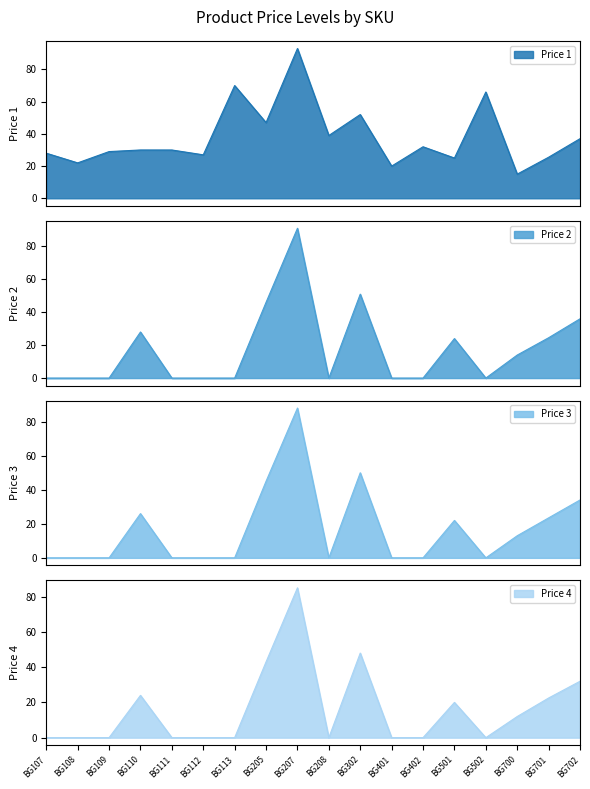

At which label is Price 1 closest to 54?

BG302